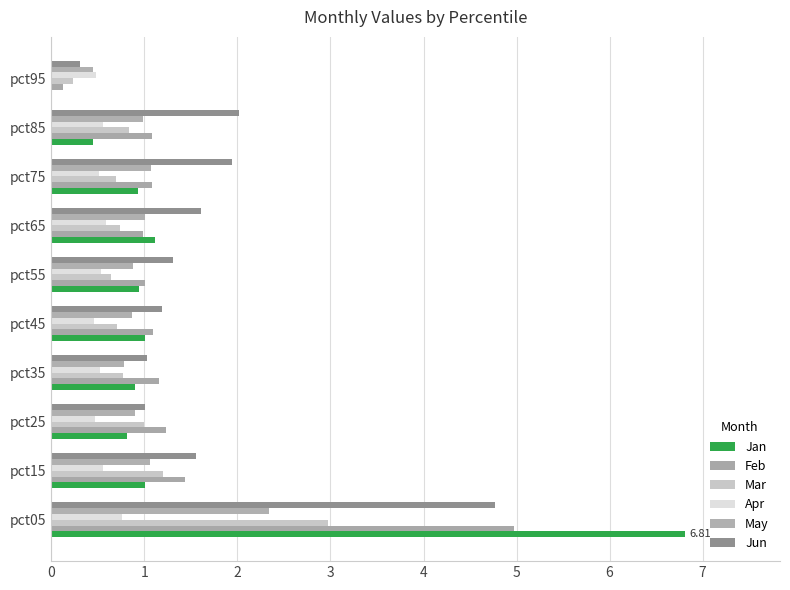

How many distinct data groups are displayed?

6